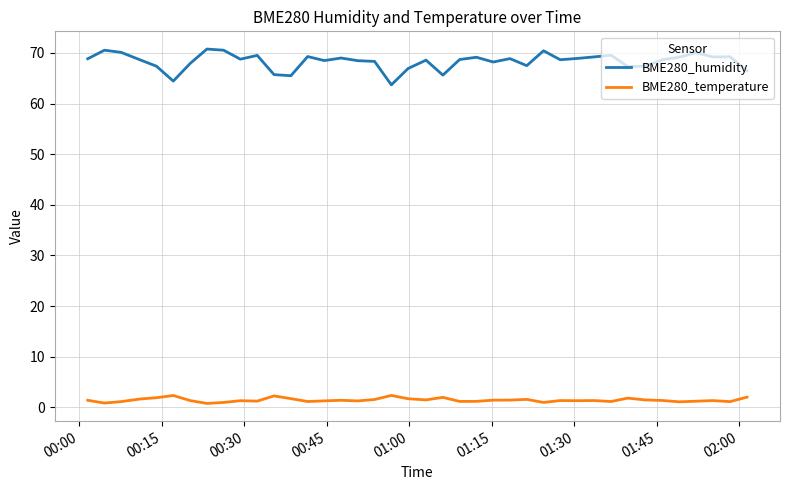

Rank the series by their maximum value, from highest to lowest.

BME280_humidity, BME280_temperature